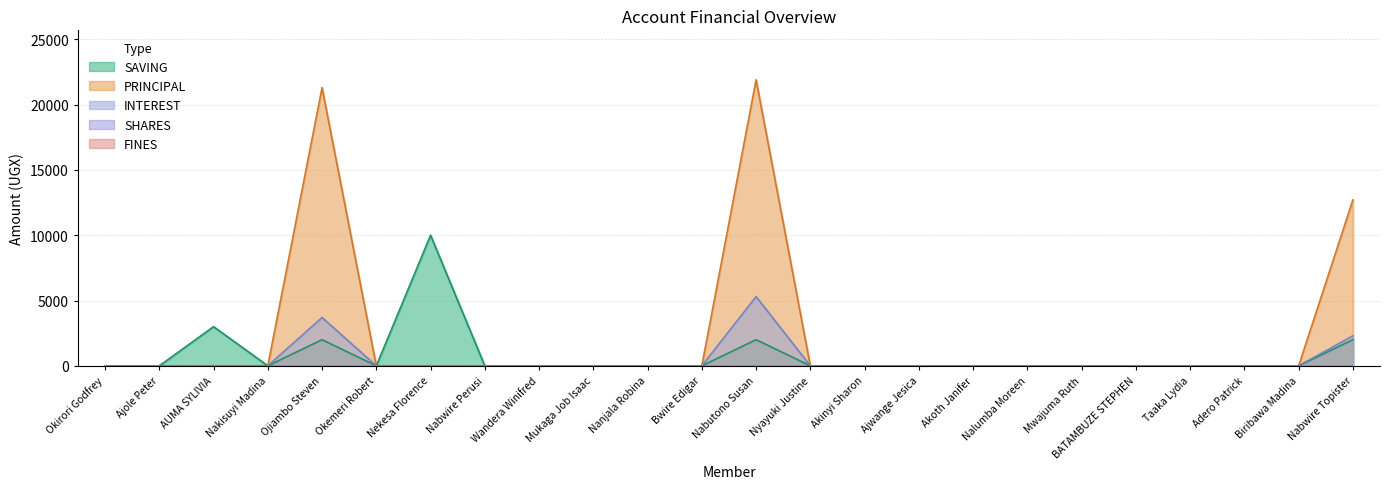

Does the chart display data point markers on the line(s)?

No